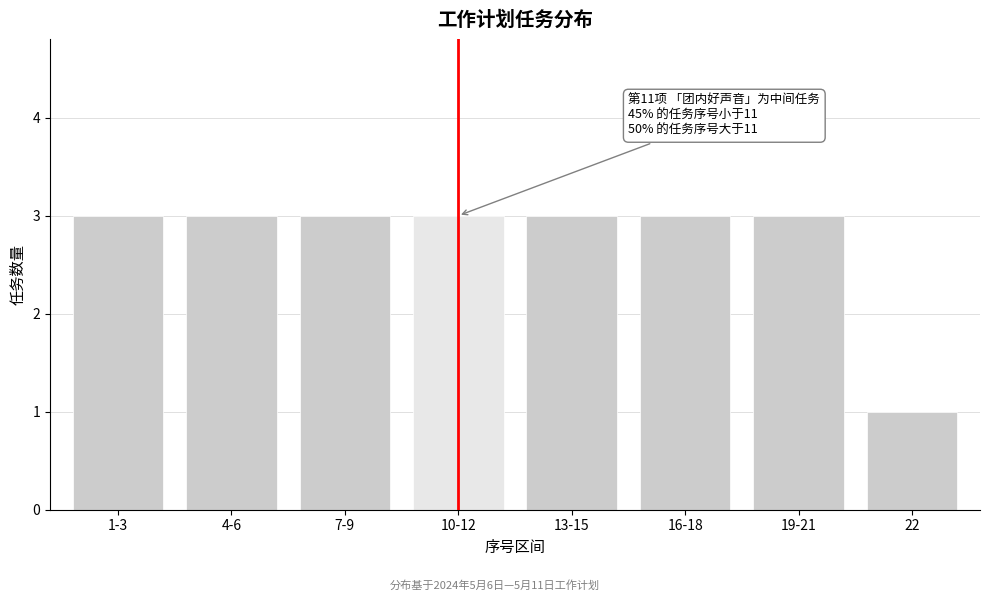

Reading left to right, list all the values displayed in this chart.

3	3	3	3	3	3	3	1